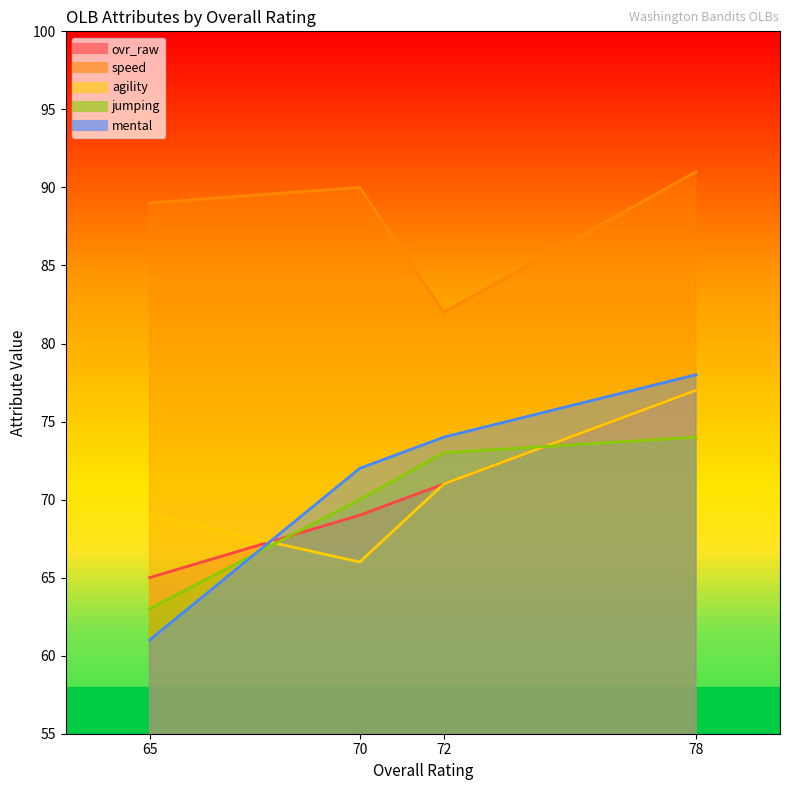

What are all the series names shown in the legend?

ovr_raw, speed, agility, jumping, mental